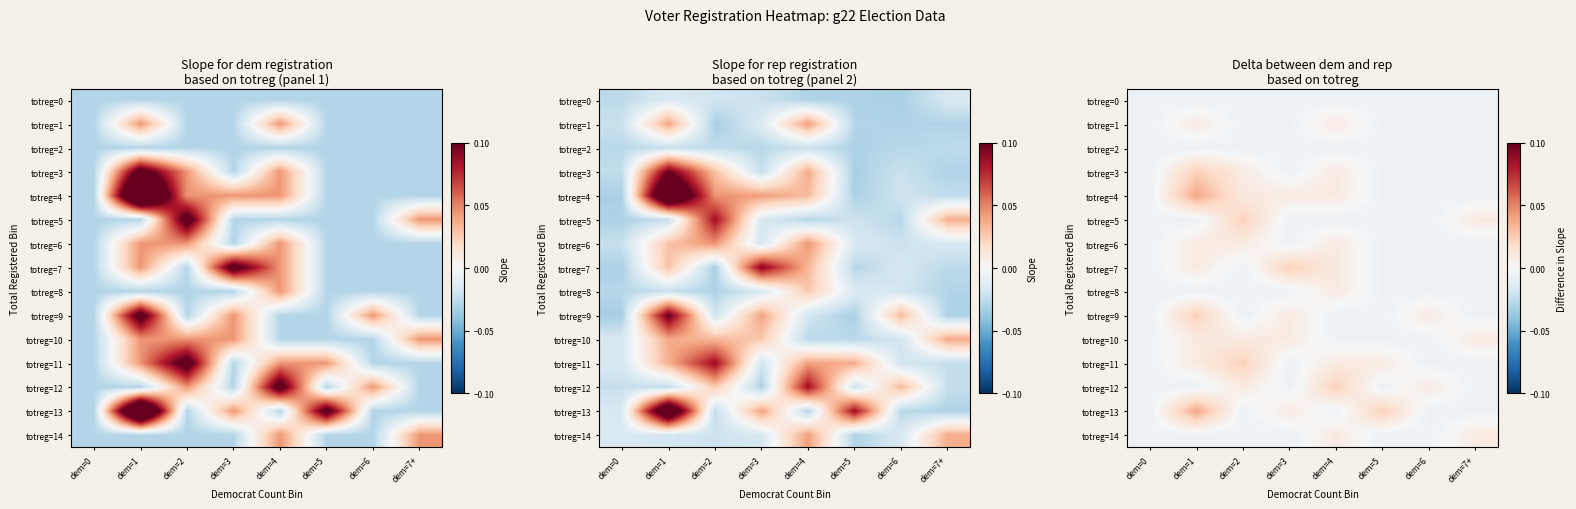

Rank the series by their maximum value, from highest to lowest.

totreg=4, totreg=13, totreg=3, totreg=5, totreg=7, totreg=9, totreg=11, totreg=12, totreg=1, totreg=6, totreg=8, totreg=10, totreg=14, totreg=0, totreg=2